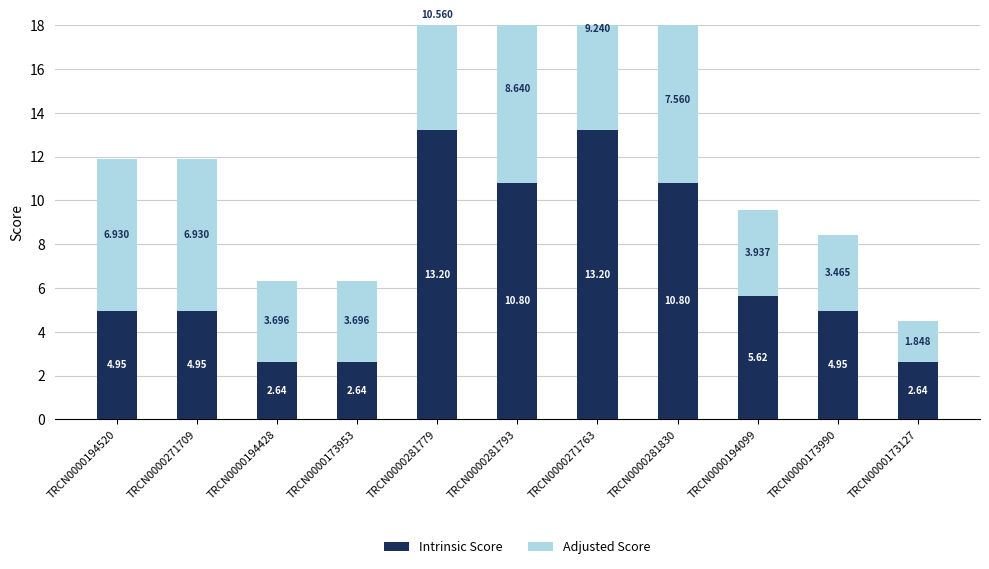

At which category is the sum across all series the highest?

TRCN0000281779